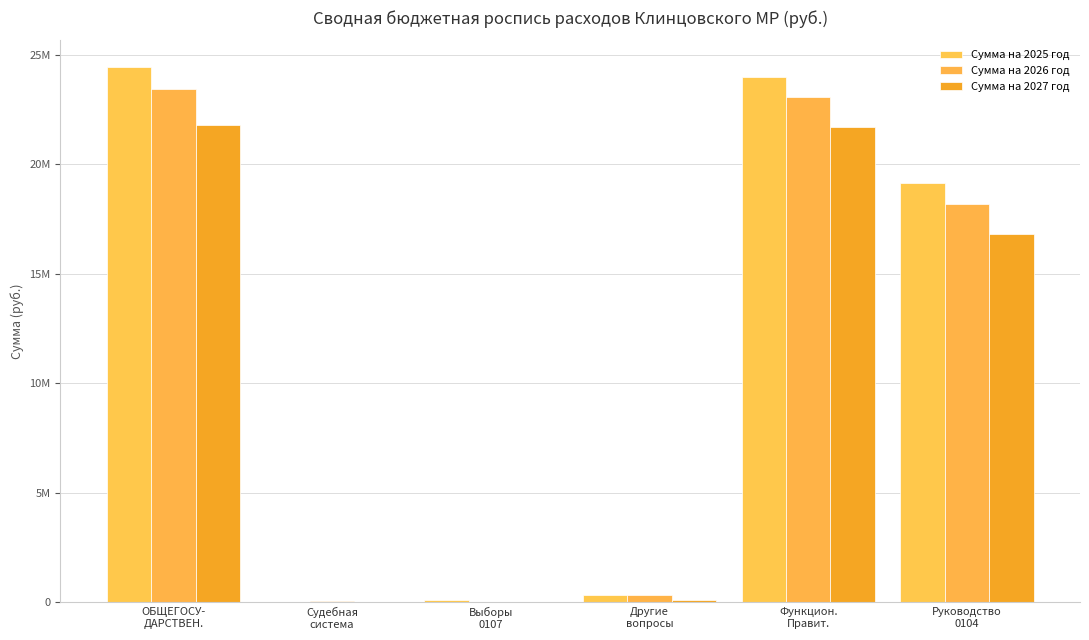

Are the bars grouped side by side (vs. stacked)?

Yes